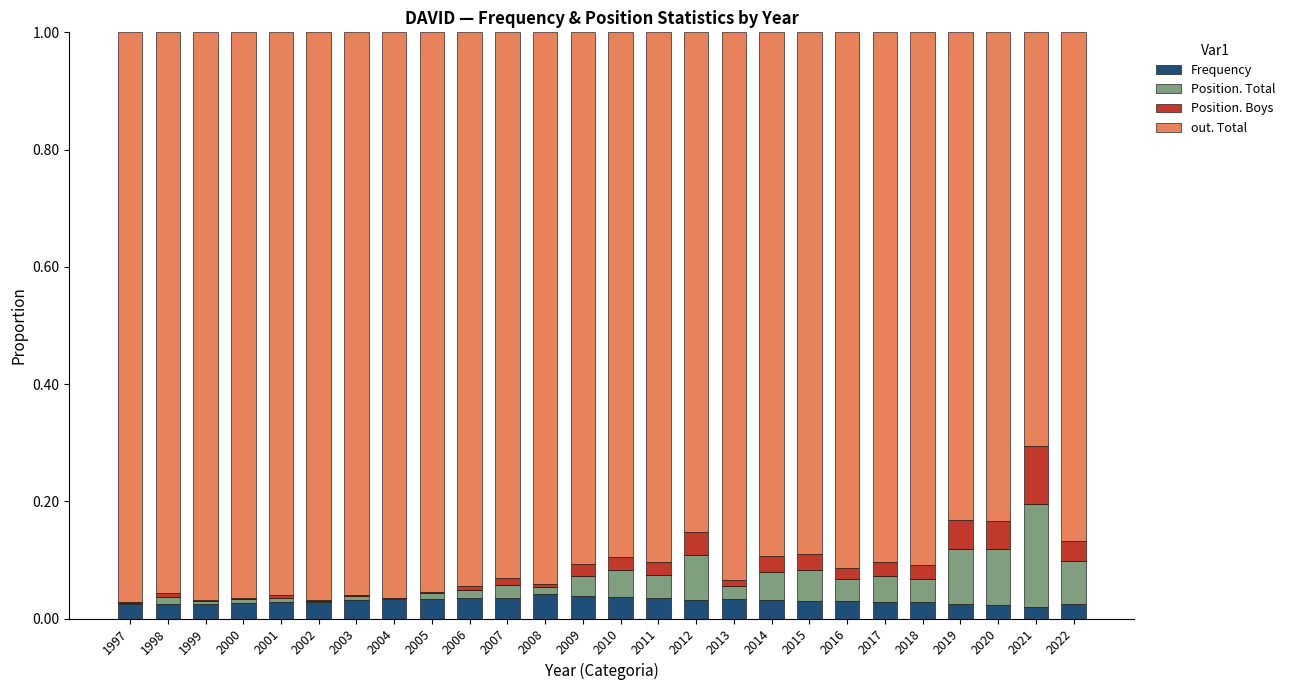

What value does the out. Total series have at 2022?

0.9